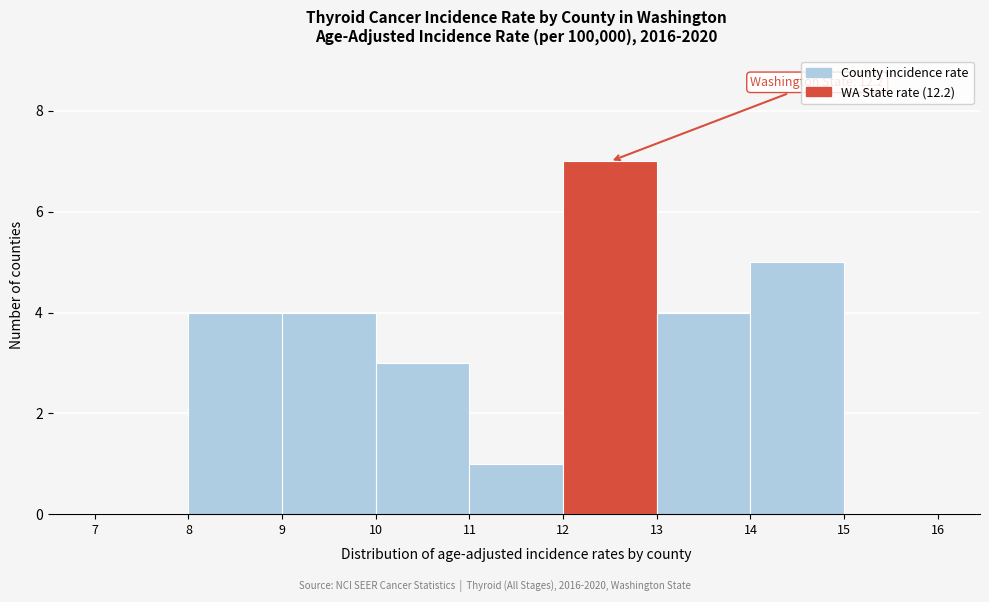

Which range on the x-axis has the tallest bar?

12 to 13